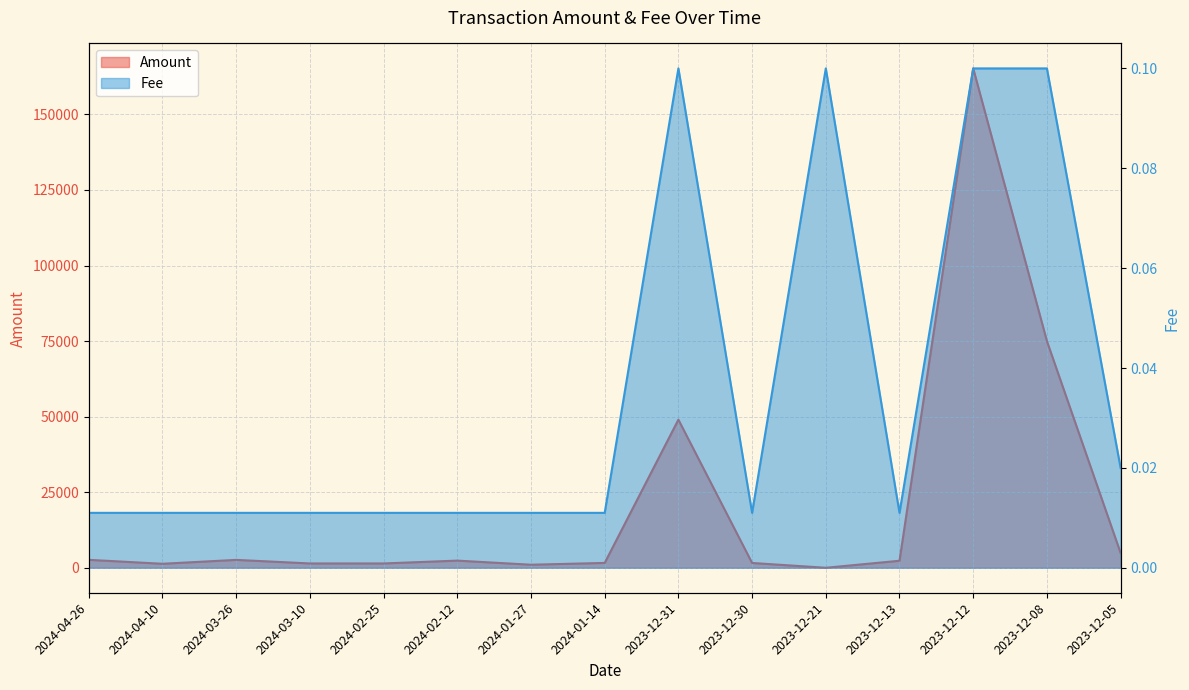

At which category does Amount reach its first local valley?

2024-04-10